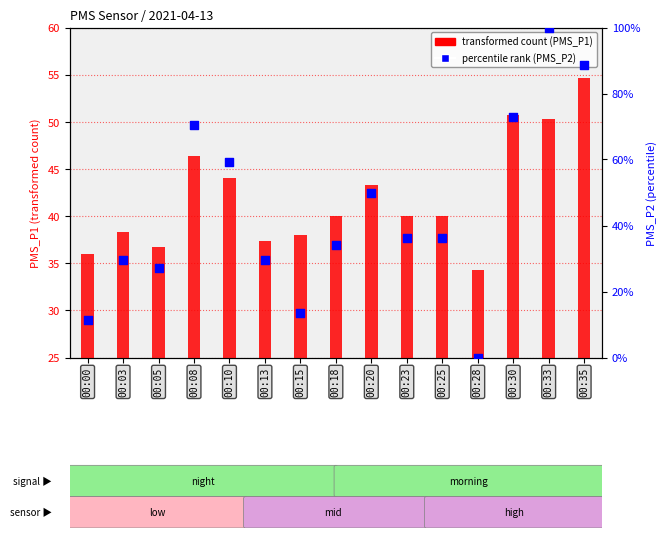

Which has a higher value, 00:15 or 00:23?

00:23